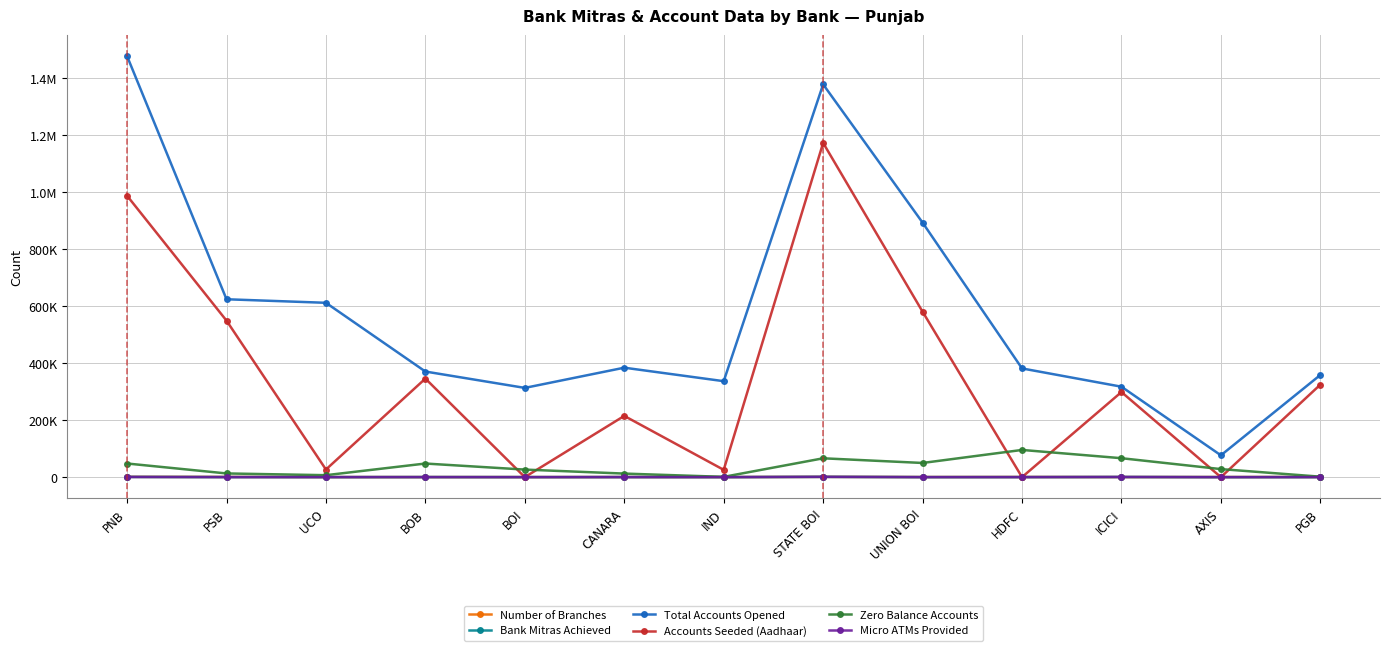

Where is the first local minimum for Number of Branches?

UCO